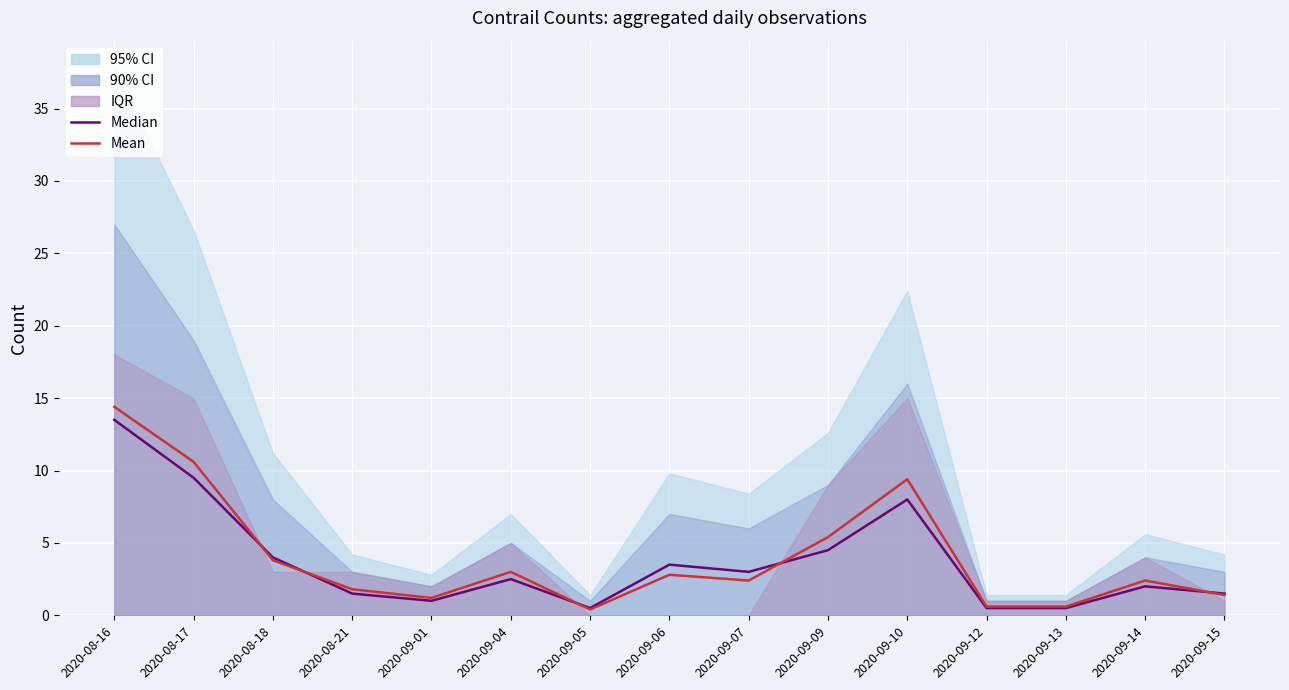

Which series has the widest spread of values?

Mean